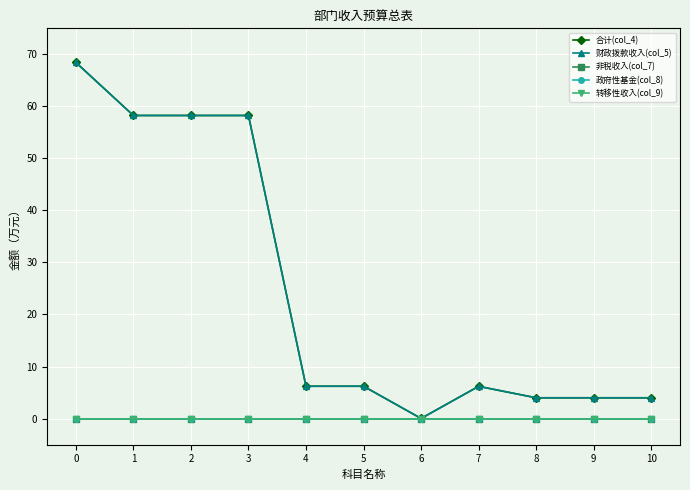

Which series has the widest spread of values?

合计(col_4)